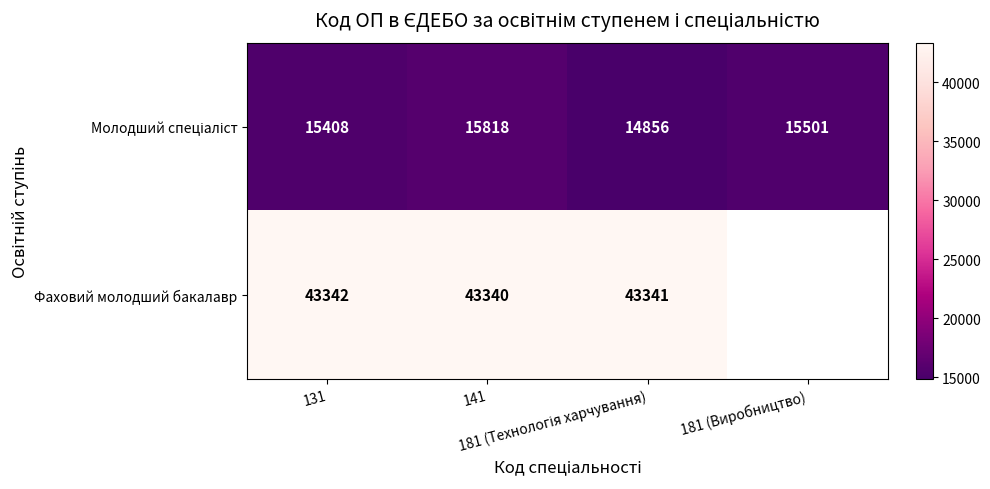

At which label does Молодший спеціаліст first exceed 15501?

141